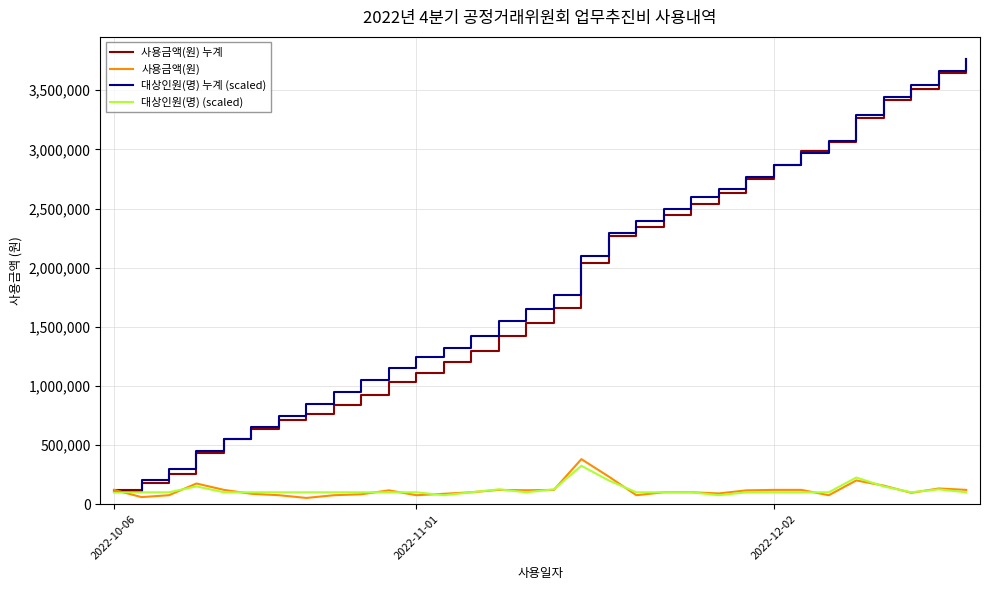

What is the sum of all 사용금액(원) 누계 values?

58179000.0